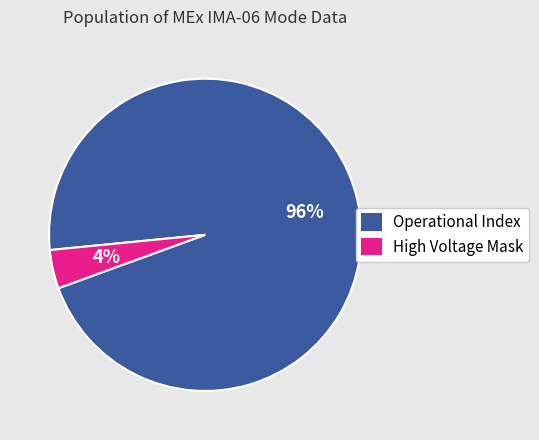

Is it true that High Voltage Mask is 4% of the pie?

True